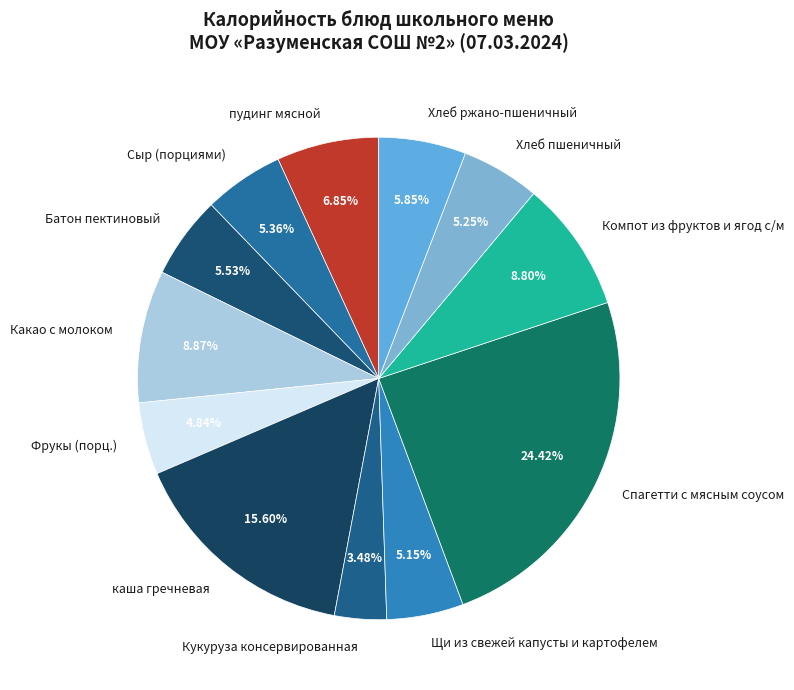

Does any single category account for the majority?

No